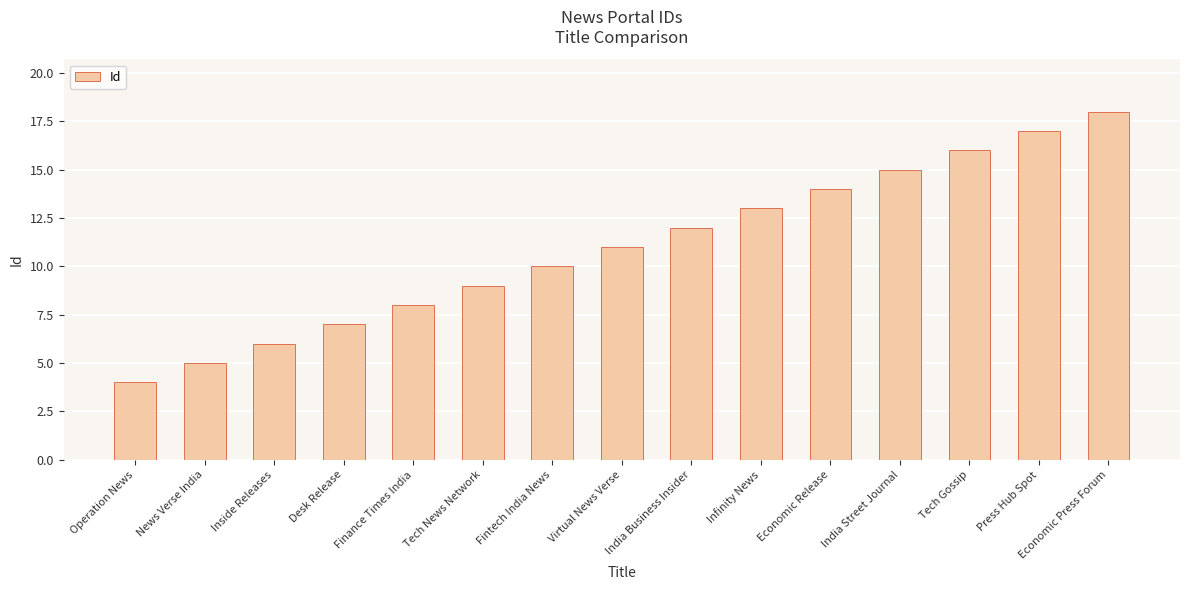

What position from the left is India Business Insider?

9